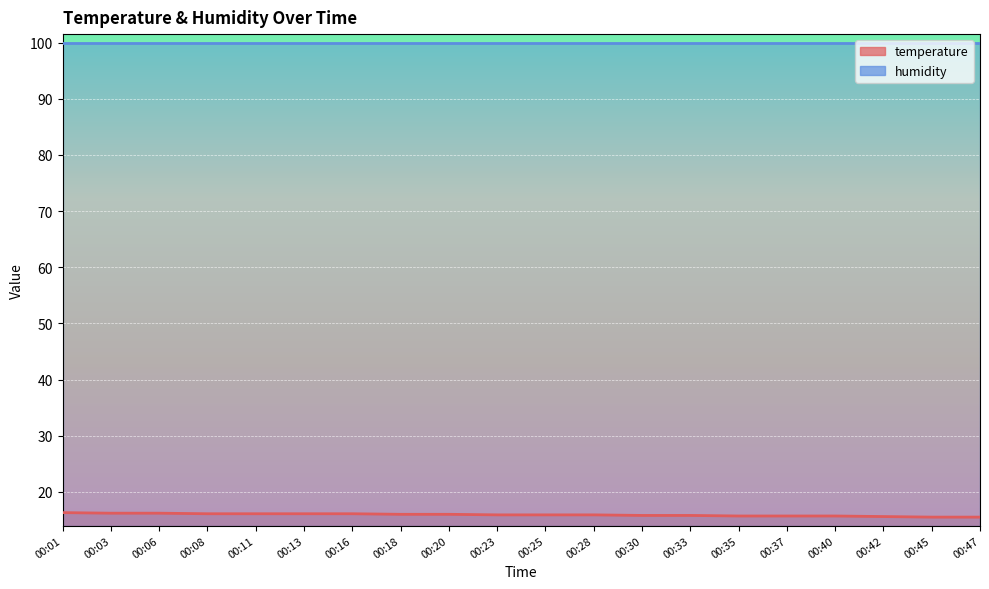

What is the difference between the values at 00:28 and 00:06?

0.3